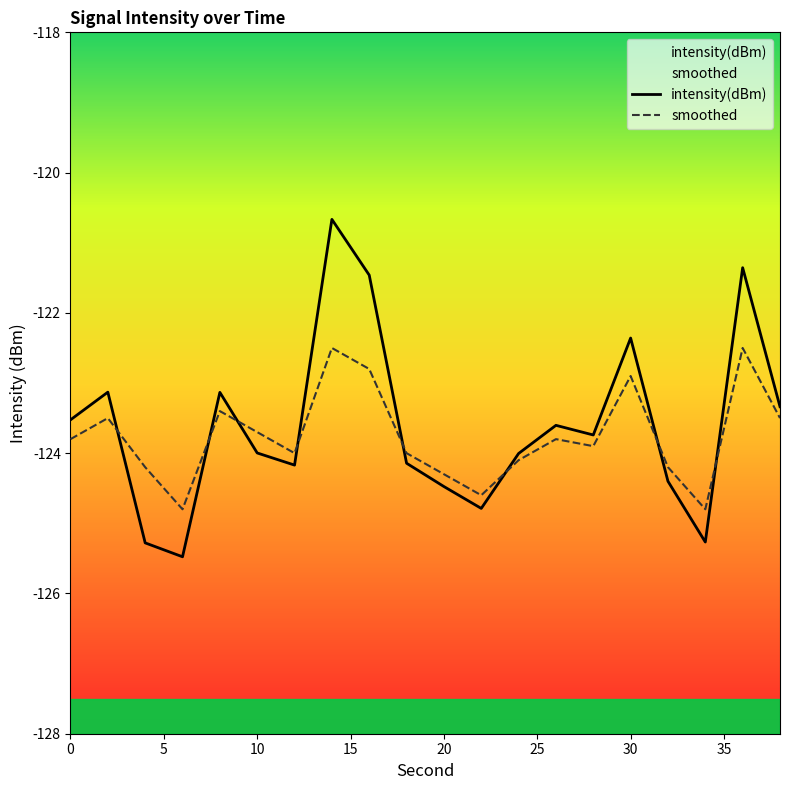

List the series in order of their peak value, highest first.

intensity(dBm), smoothed